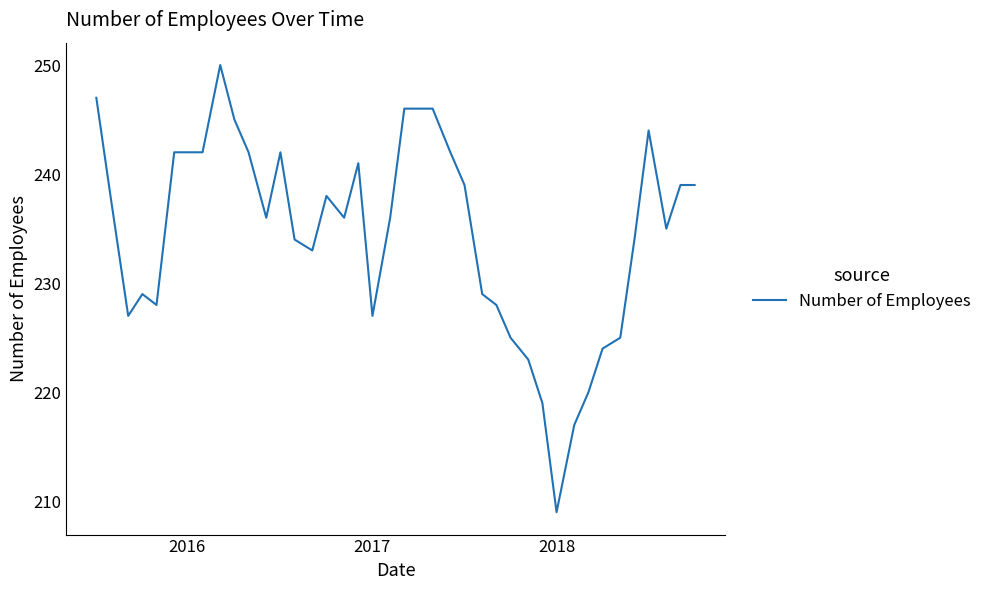

What is the difference between the maximum and minimum values?

41